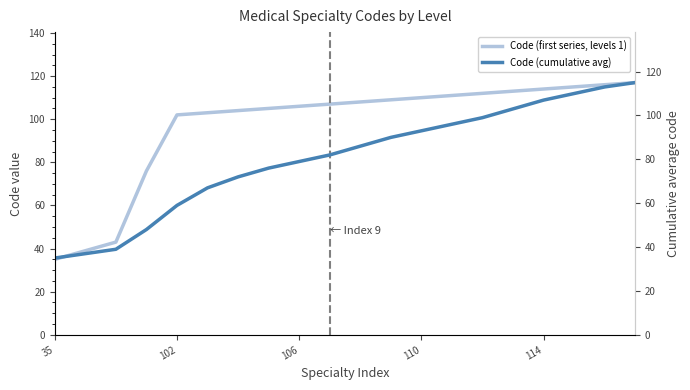

At how many categories does at least one series exceed 98?

16